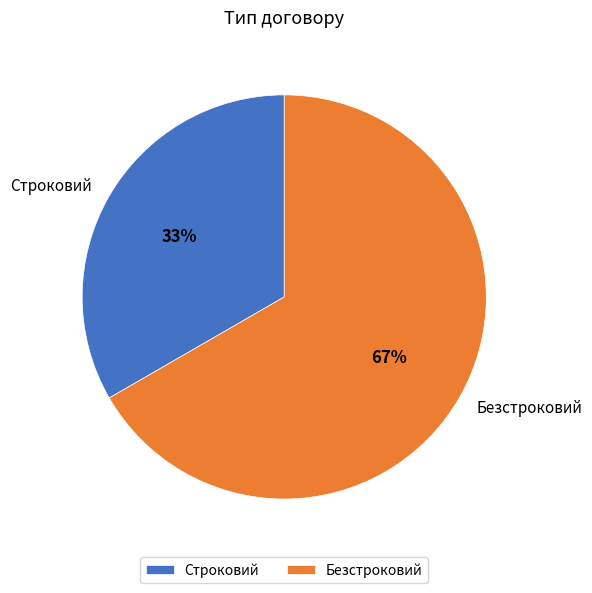

Do Строковий and Безстроковий together represent more than half of the pie?

Yes